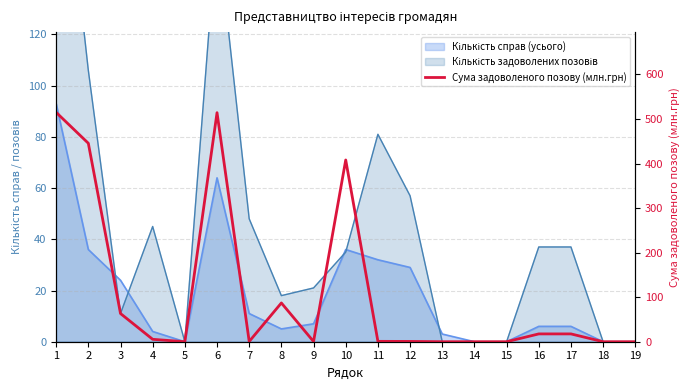

Which has a higher value, 11 or 18?

11